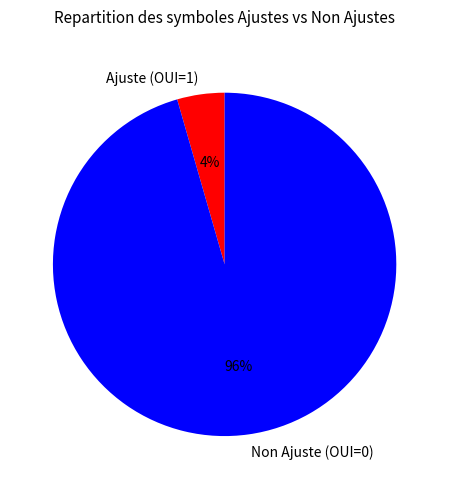

Rank the categories by value from highest to lowest.

Non Ajuste (OUI=0), Ajuste (OUI=1)